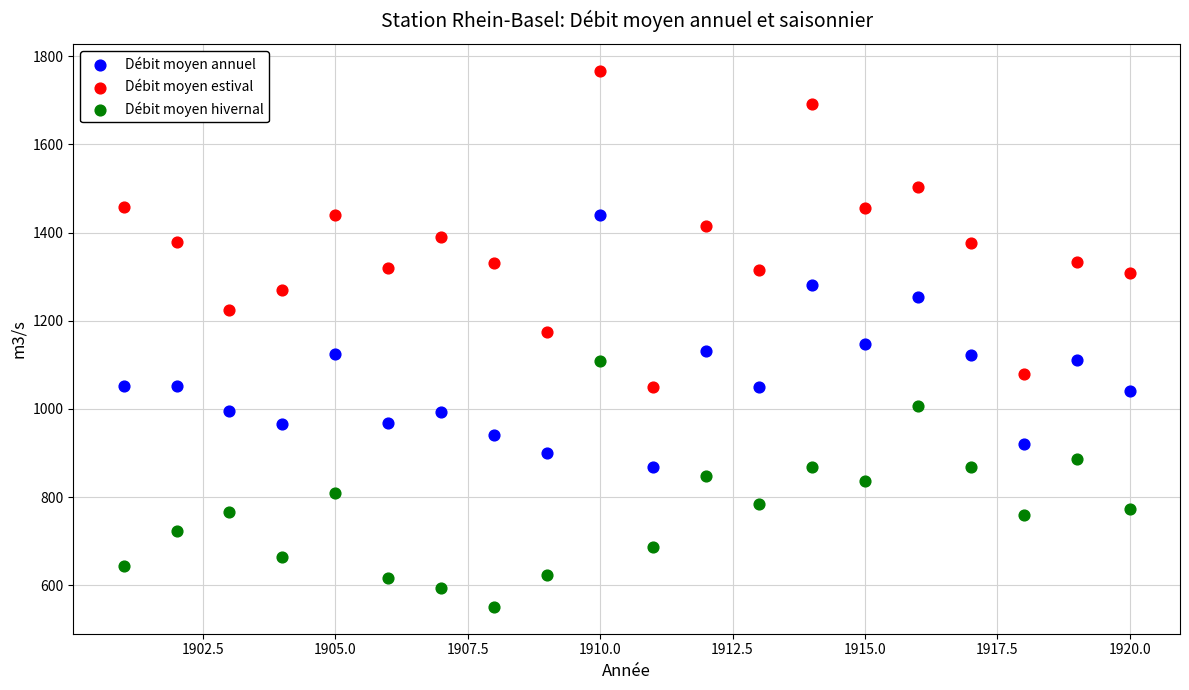

What are all the series names shown in the legend?

Débit moyen annuel, Débit moyen estival, Débit moyen hivernal